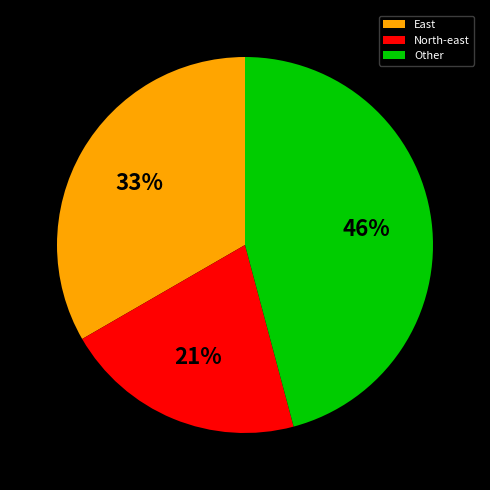

The North-east slice represents 21% of the pie. True or false?

True